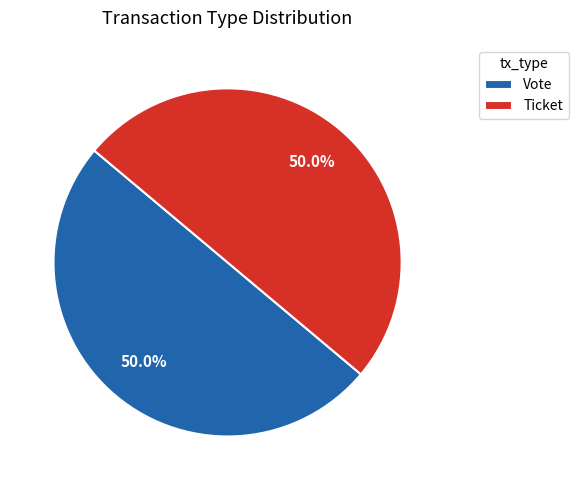

Approximately how many times larger is the value at Vote compared to Ticket?

1.0